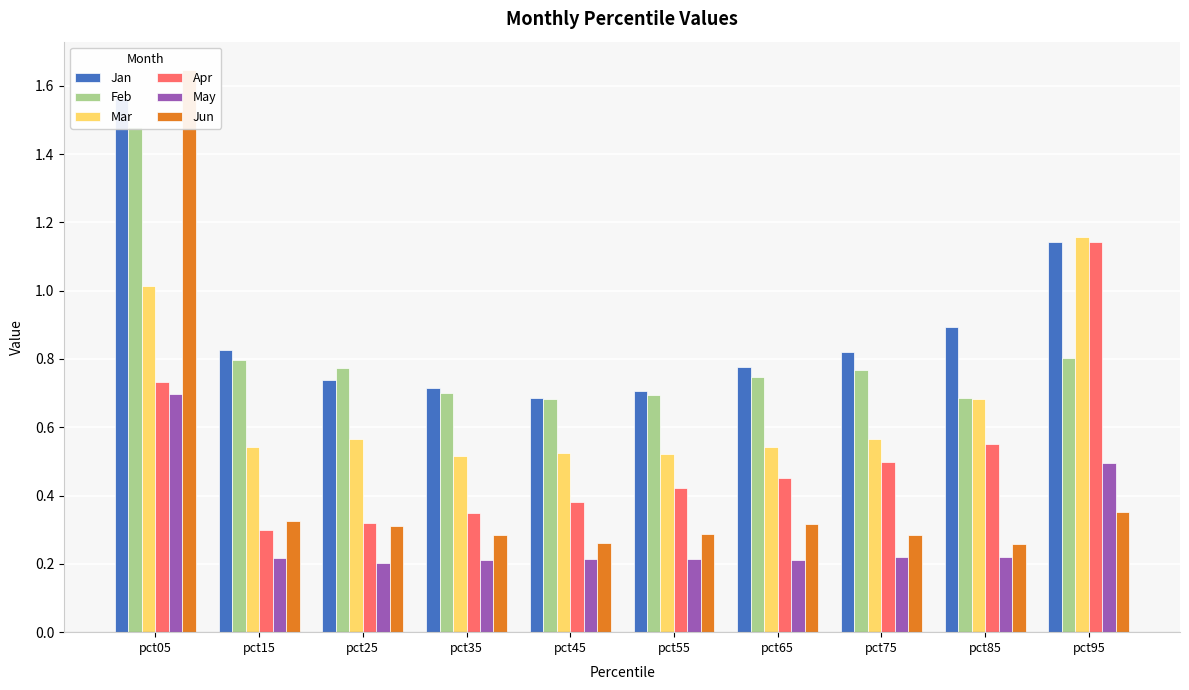

The value of Mar at pct25 is 0.4. True or false?

False